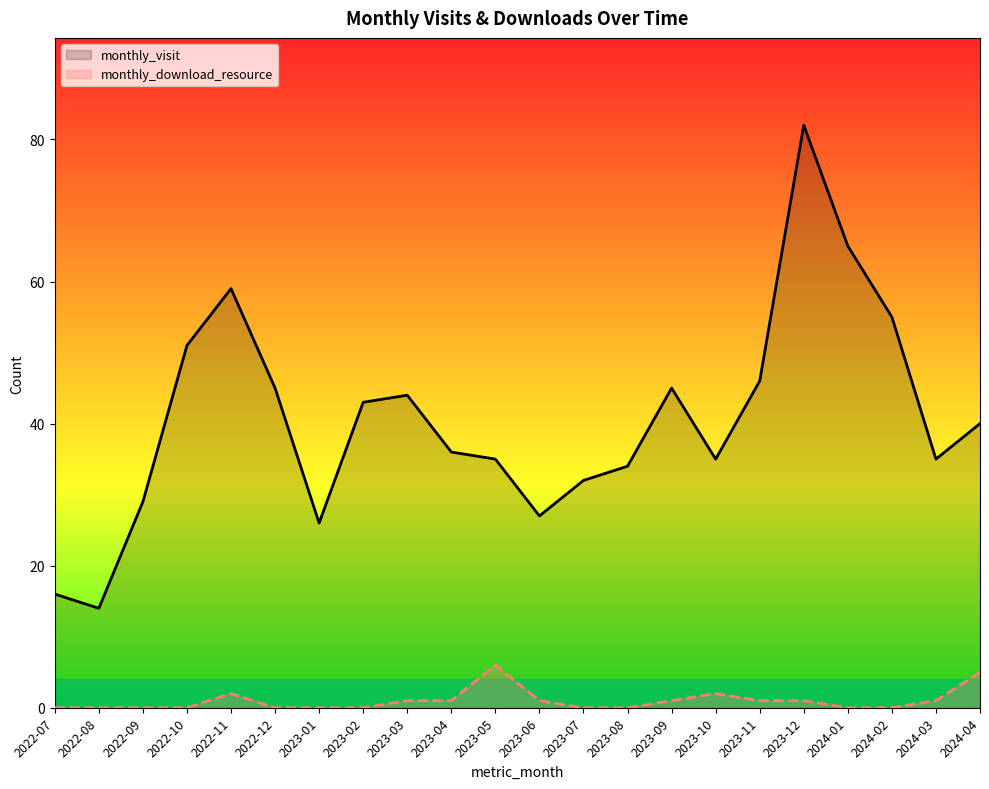

Which category has the lowest value across all series?

2022-07